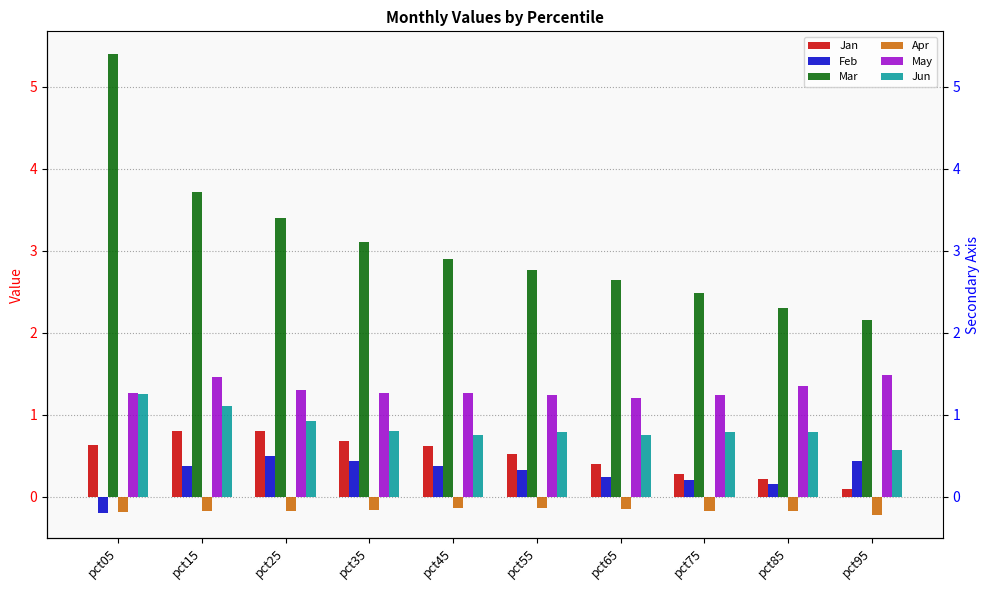

Count the Jun values in the range 0 to 1.

8